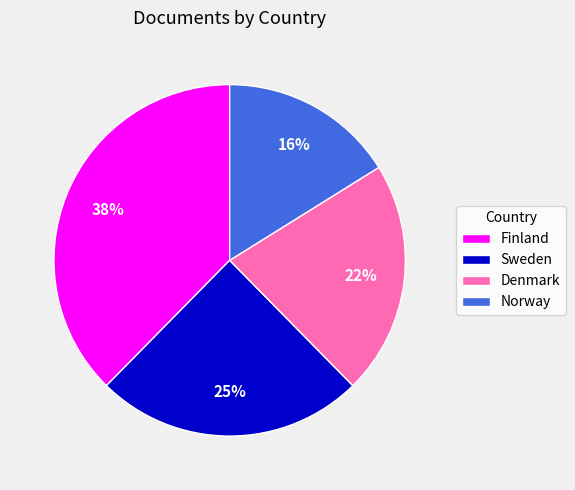

Between Norway and Finland, which is larger?

Finland